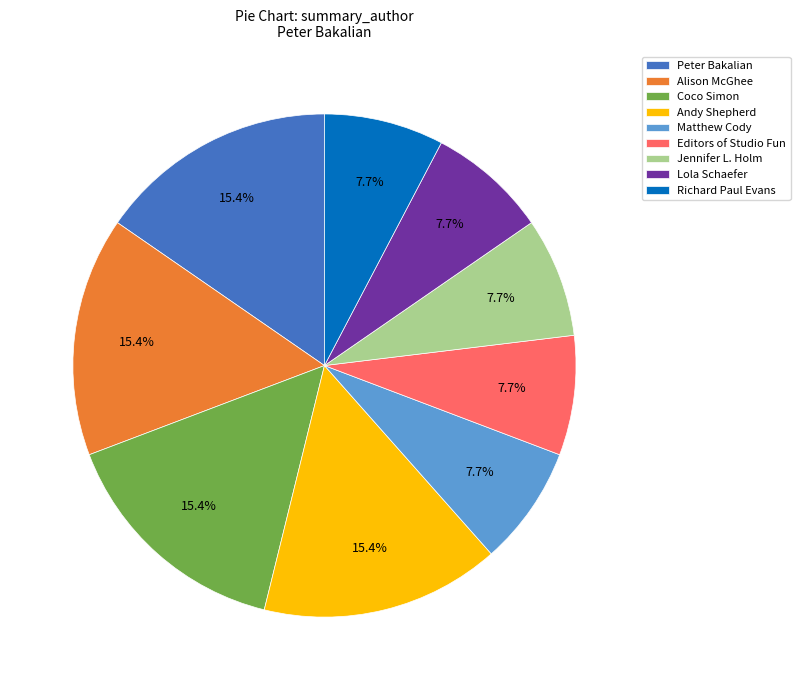

How much of the chart is everything except Lola Schaefer?

92.3%